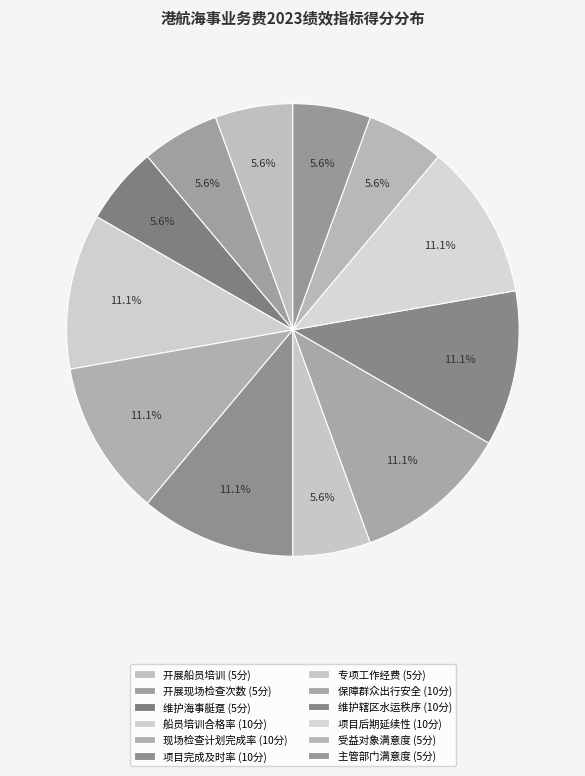

Between 船员培训合格率 and 开展现场检查次数, which is larger?

船员培训合格率